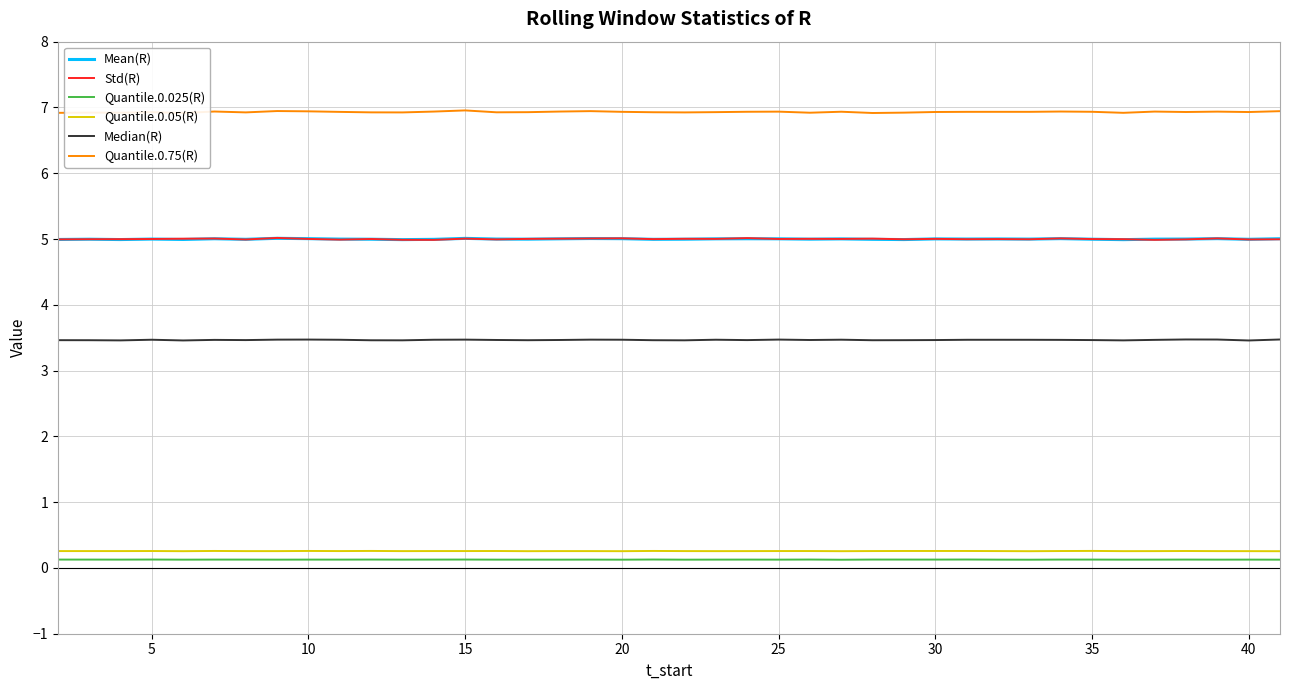

True or false: Median(R) and Quantile.0.75(R) intersect in this chart.

False